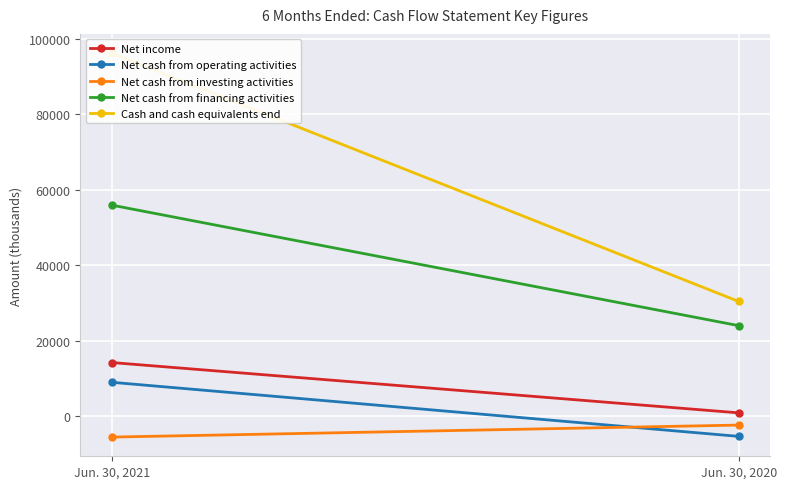

What is the value of the Net cash from financing activities point at the 1st from the left?

55937